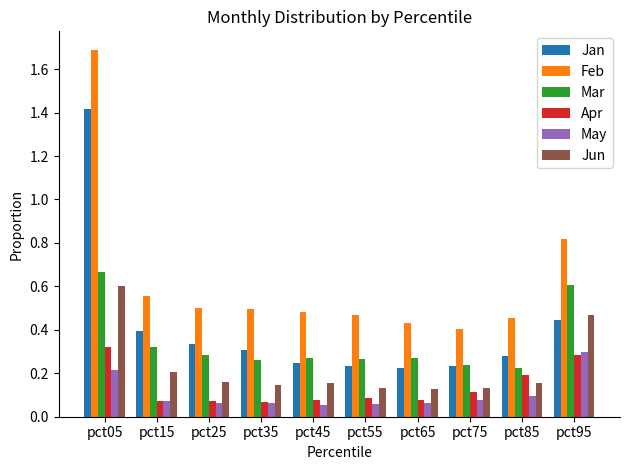

Which series has the largest total across all categories?

Feb